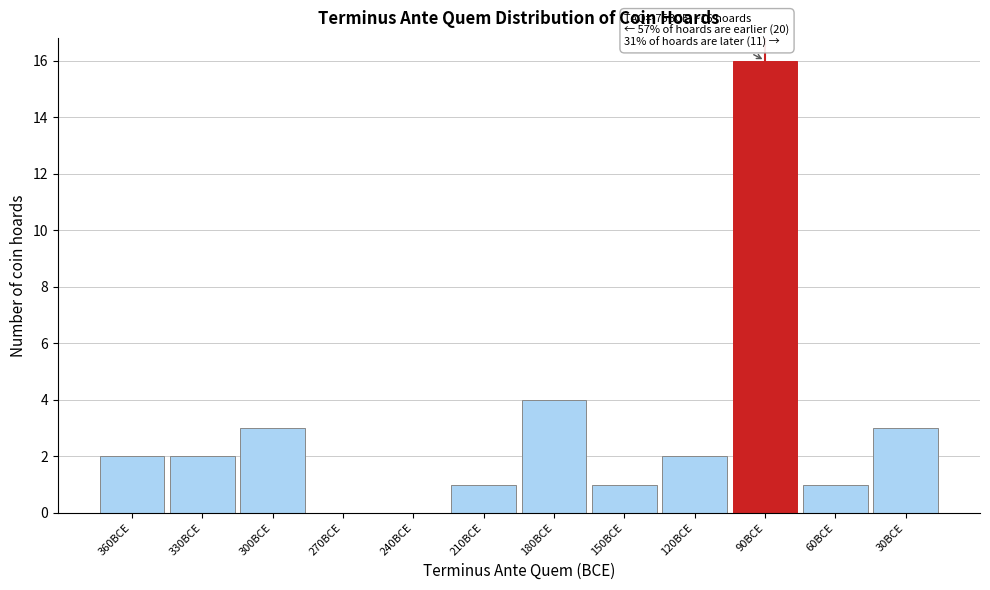

Reading left to right, transcribe all the data shown in this chart.

360BCE=2	330BCE=2	300BCE=3	270BCE=0	240BCE=0	210BCE=1	180BCE=4	150BCE=1	120BCE=2	90BCE=16	60BCE=1	30BCE=3